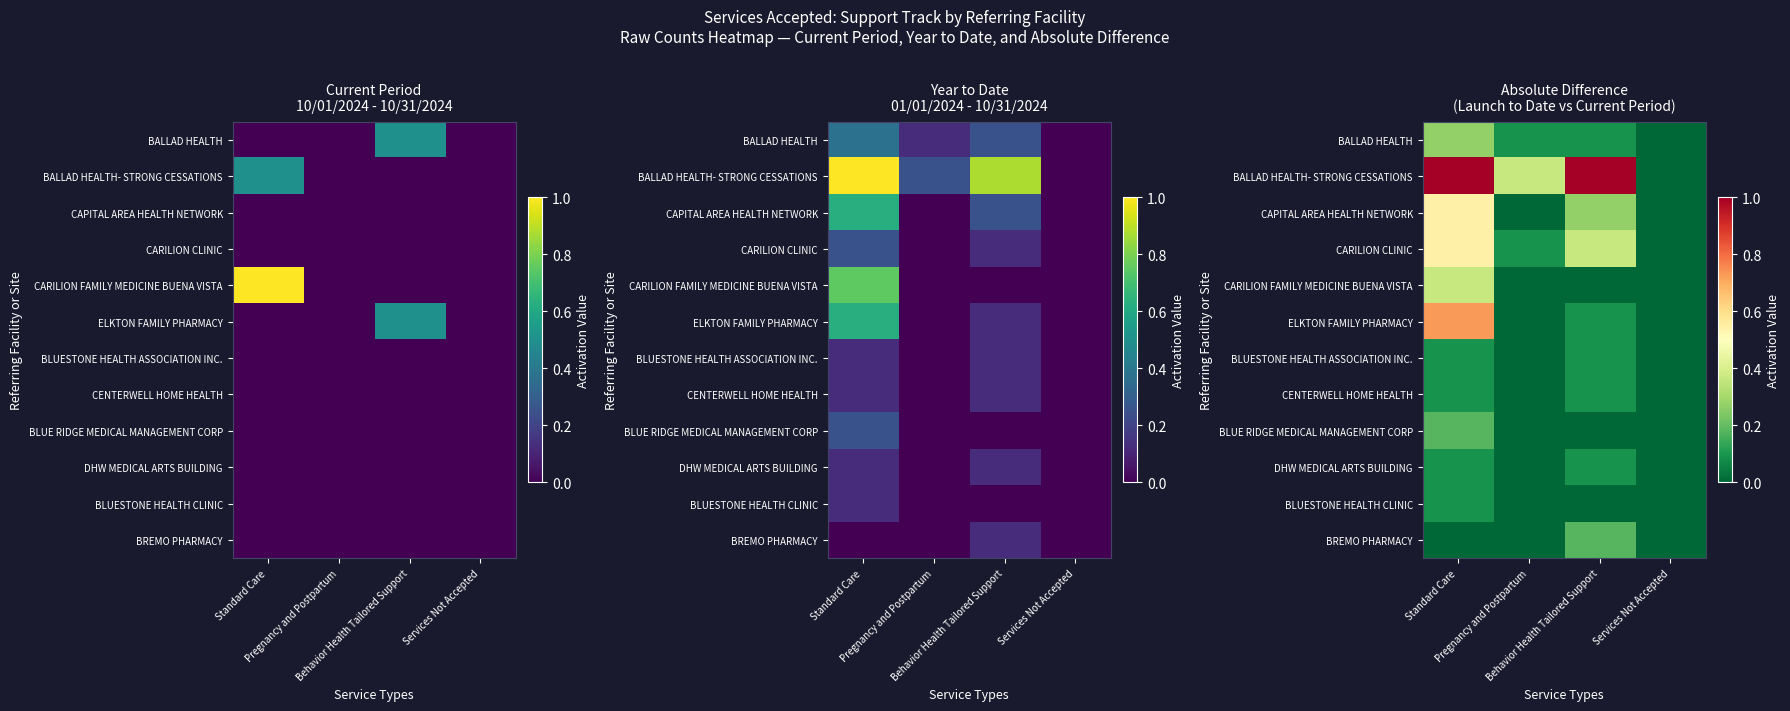

What is the difference between the maximum and minimum values in the BALLAD HEALTH series?

0.3